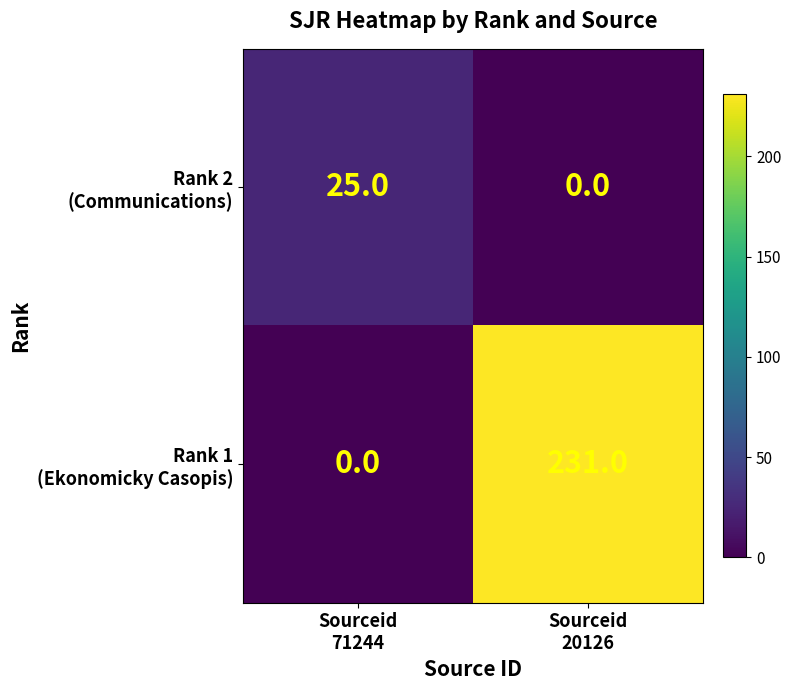

What is the greatest value displayed?

231